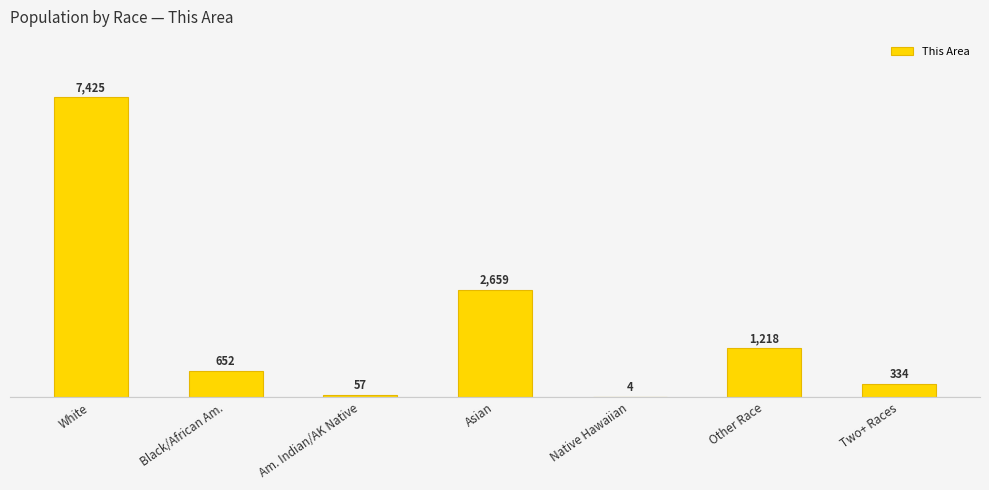

Where is the data nearest to the value 3714?

Asian